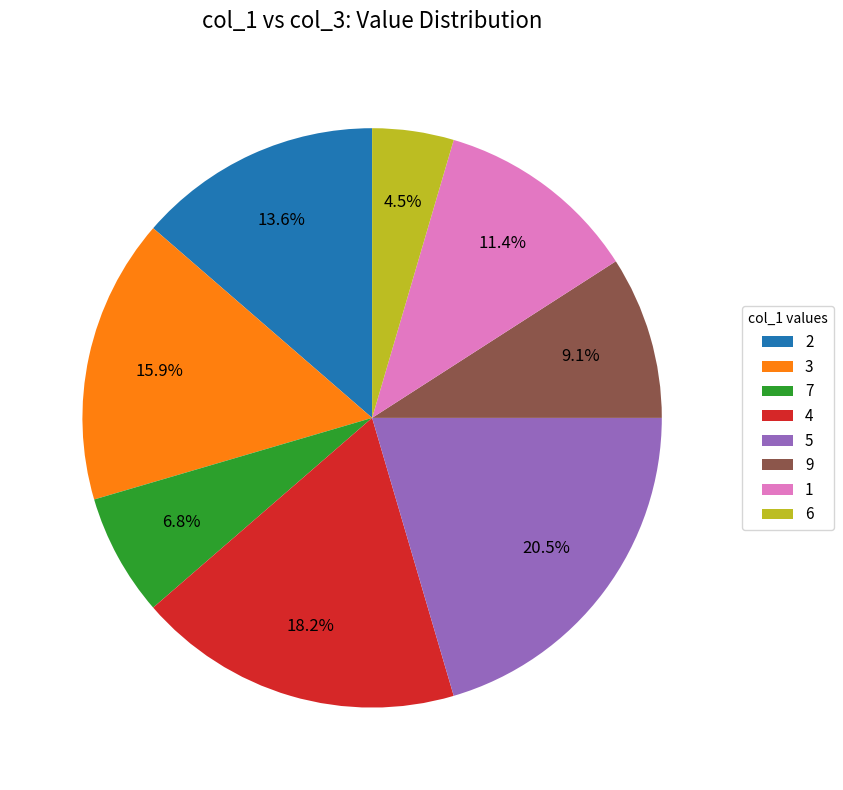

Rank the categories by value from lowest to highest.

6, 7, 9, 1, 2, 3, 4, 5